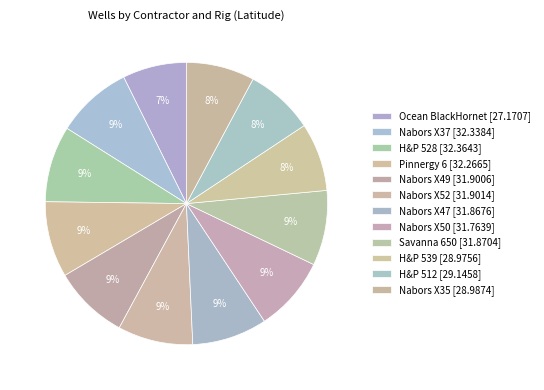

How many segments does this pie chart have?

12